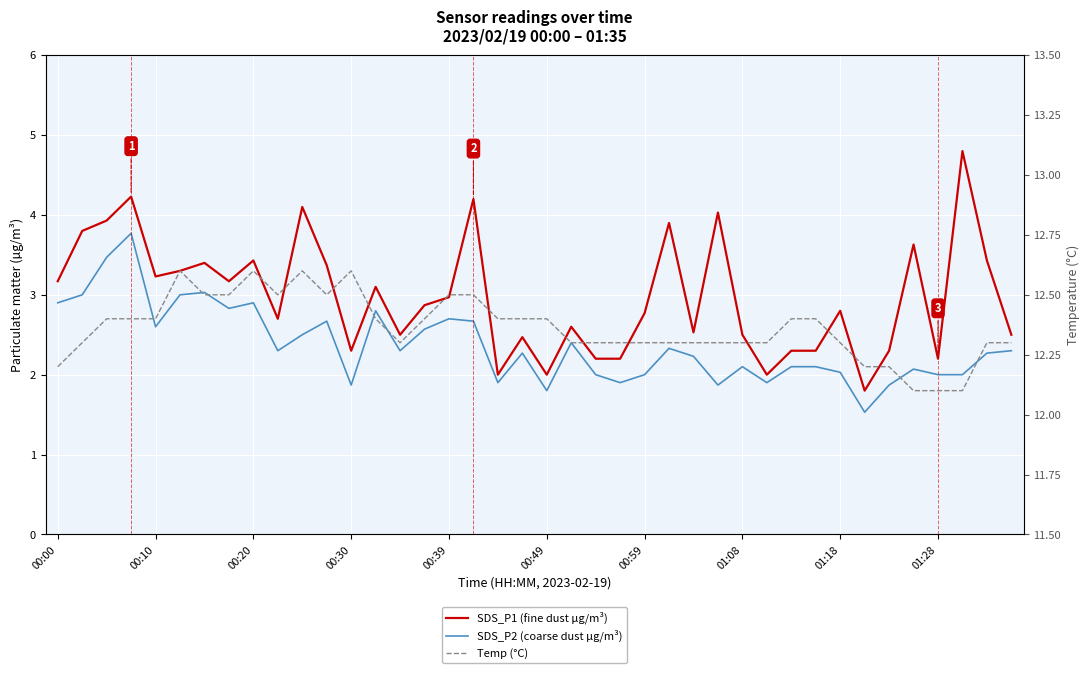

Which has a higher value, 37 or 12?

37